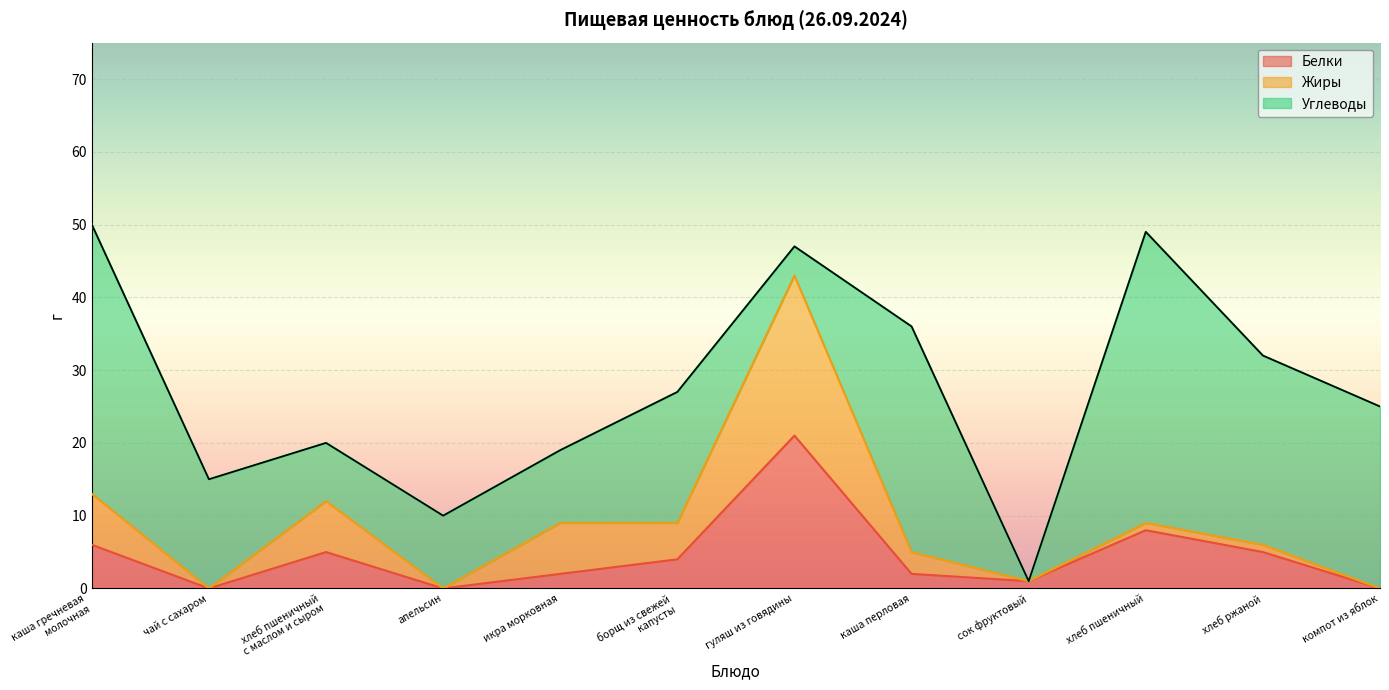

Is it true that Углеводы equals 8 at хлеб пшеничный
с маслом и сыром?

True